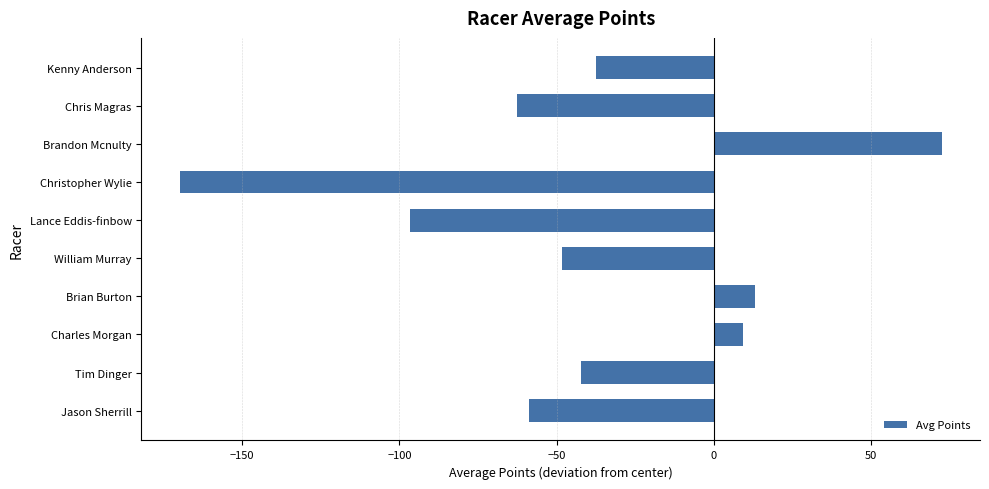

What is the difference between the maximum and minimum values?

242.4